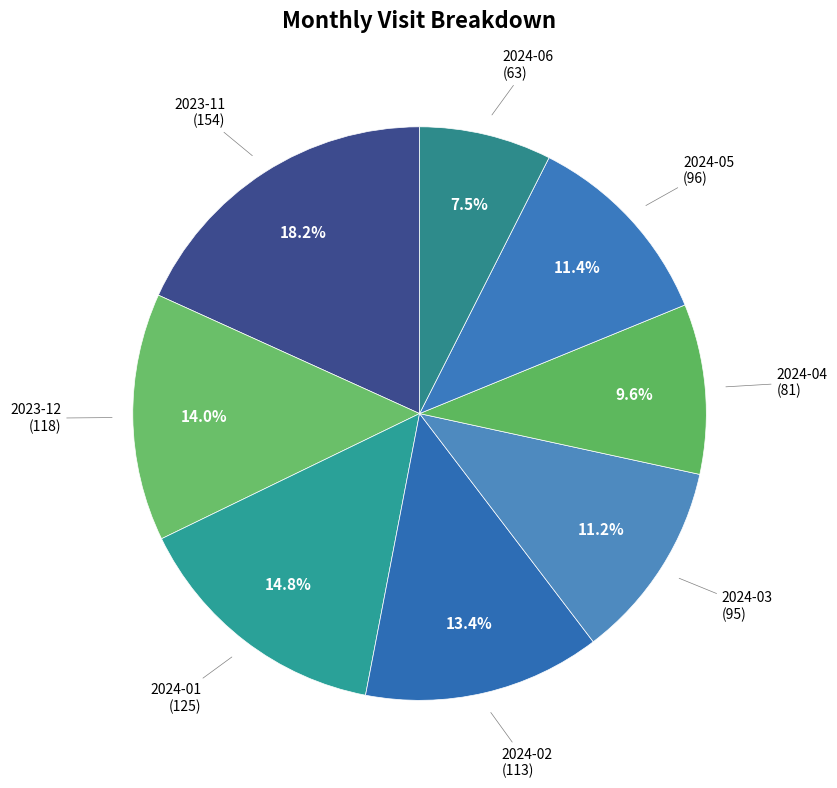

What is the smallest slice in the pie chart?

2024-06